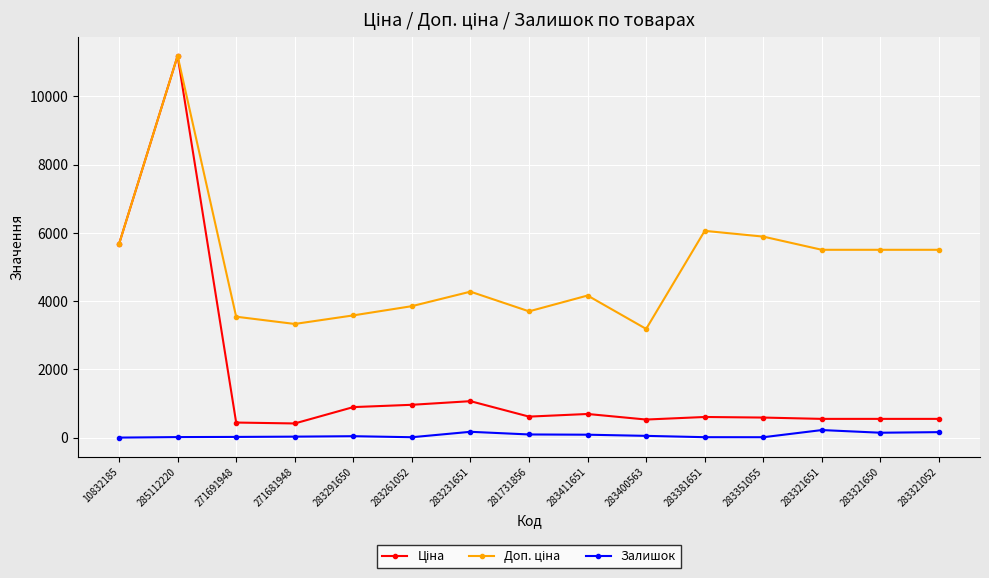

What is the greatest value displayed?

11188.2